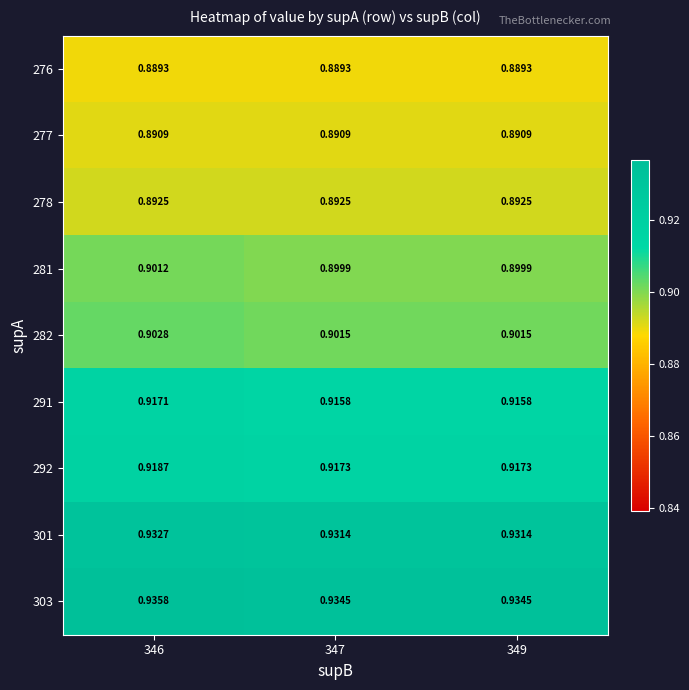

Is the value of 277 at 346 greater than the value of 281 at 349?

No